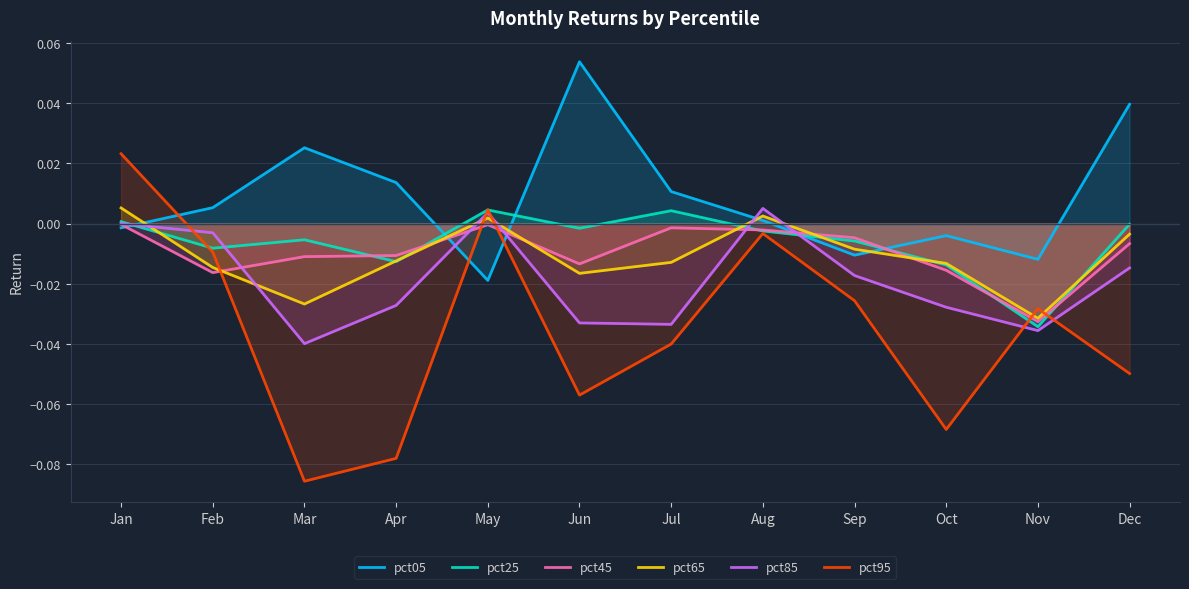

How many data points in pct95 are less than 0?

10